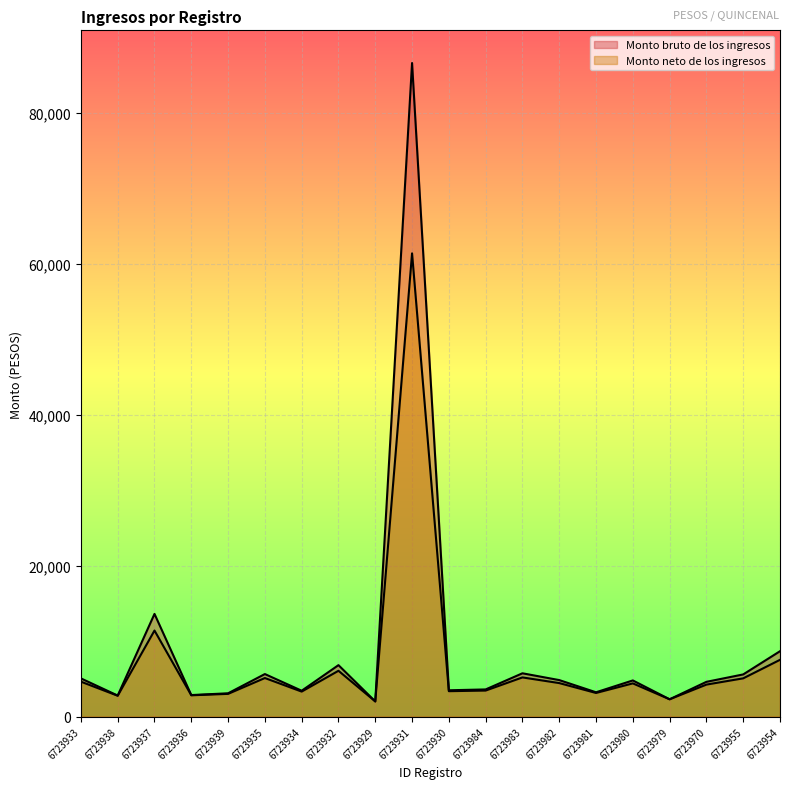

List the series in order of their overall mean, highest first.

Monto bruto de los ingresos, Monto neto de los ingresos